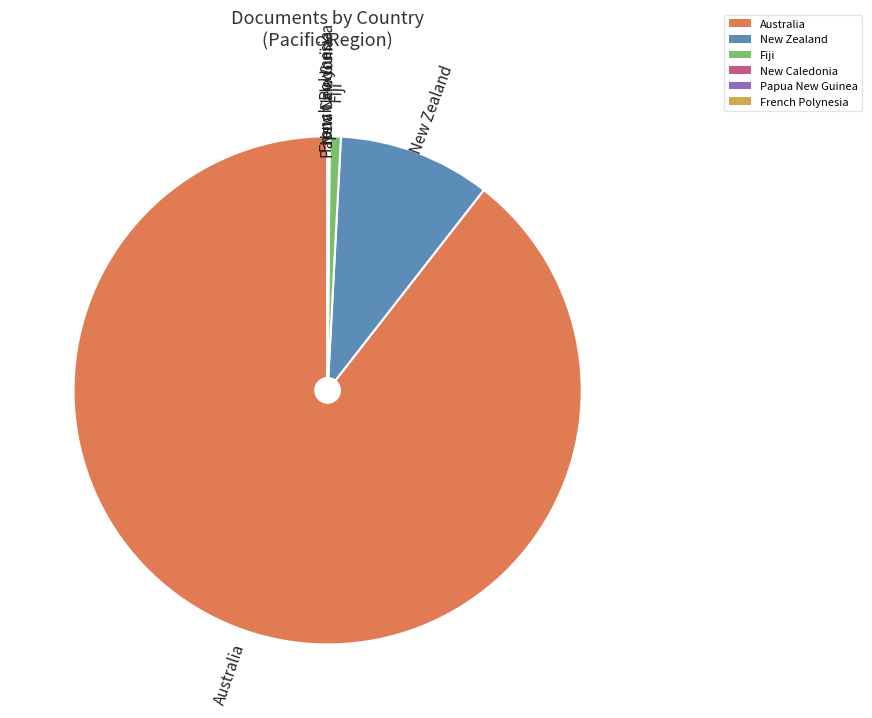

Which category has the biggest portion of the pie?

Australia